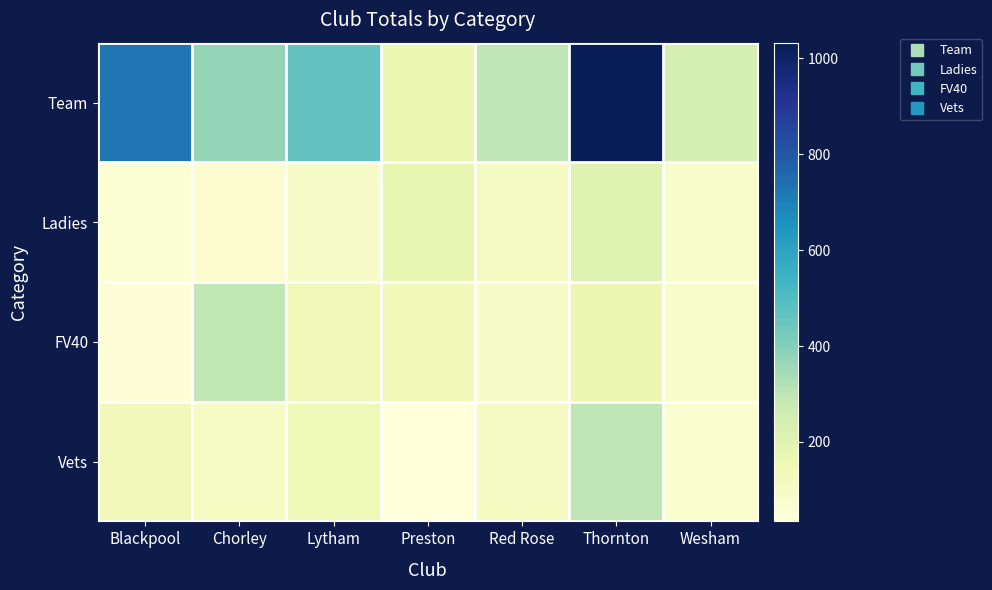

Between Preston and Chorley, which is larger?

Chorley